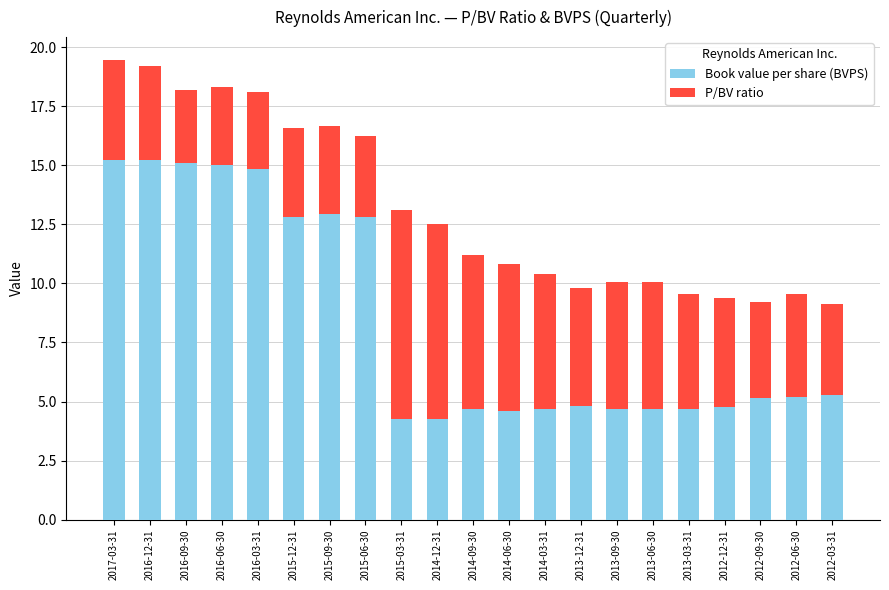

What is the sum of all Book value per share (BVPS) values?

175.6